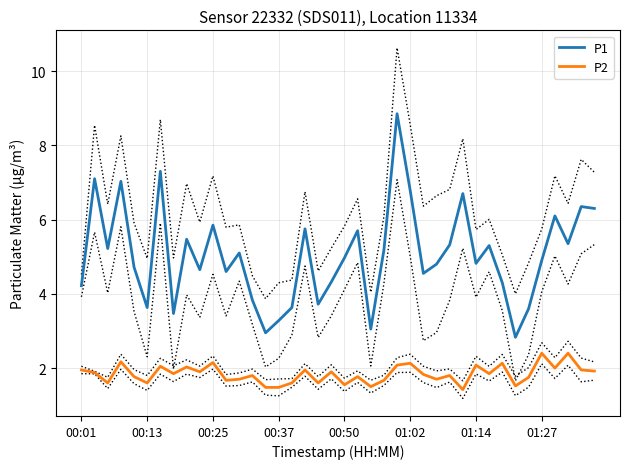

How many data points in P1 are less than 4?

10